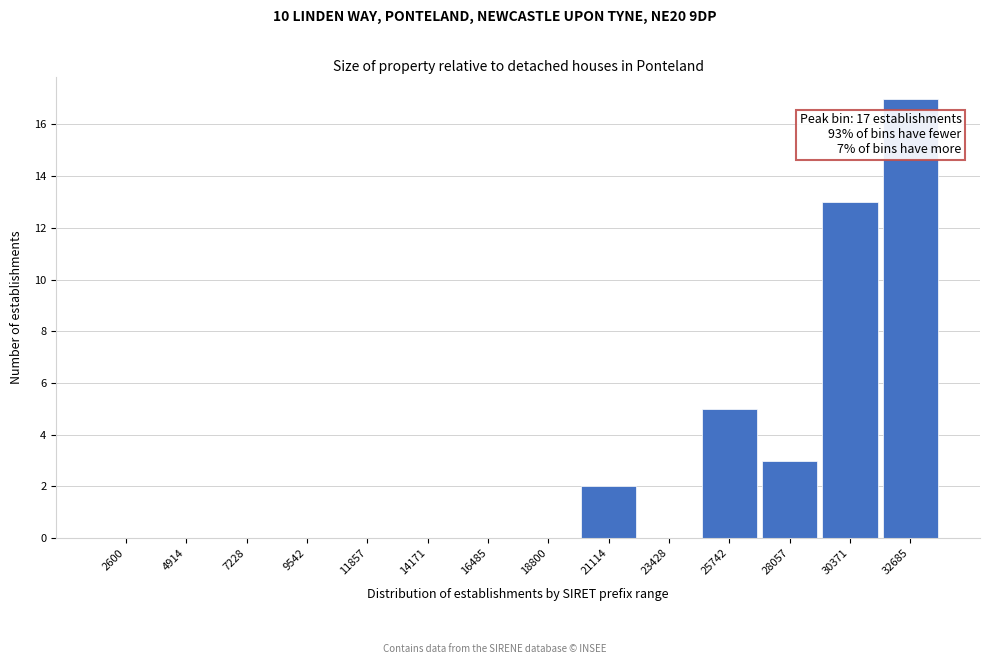

Reading right to left, extract all data points from this chart.

32685=17	30371=13	28057=3	25742=5	23428=0	21114=2	18800=0	16485=0	14171=0	11857=0	9542=0	7228=0	4914=0	2600=0